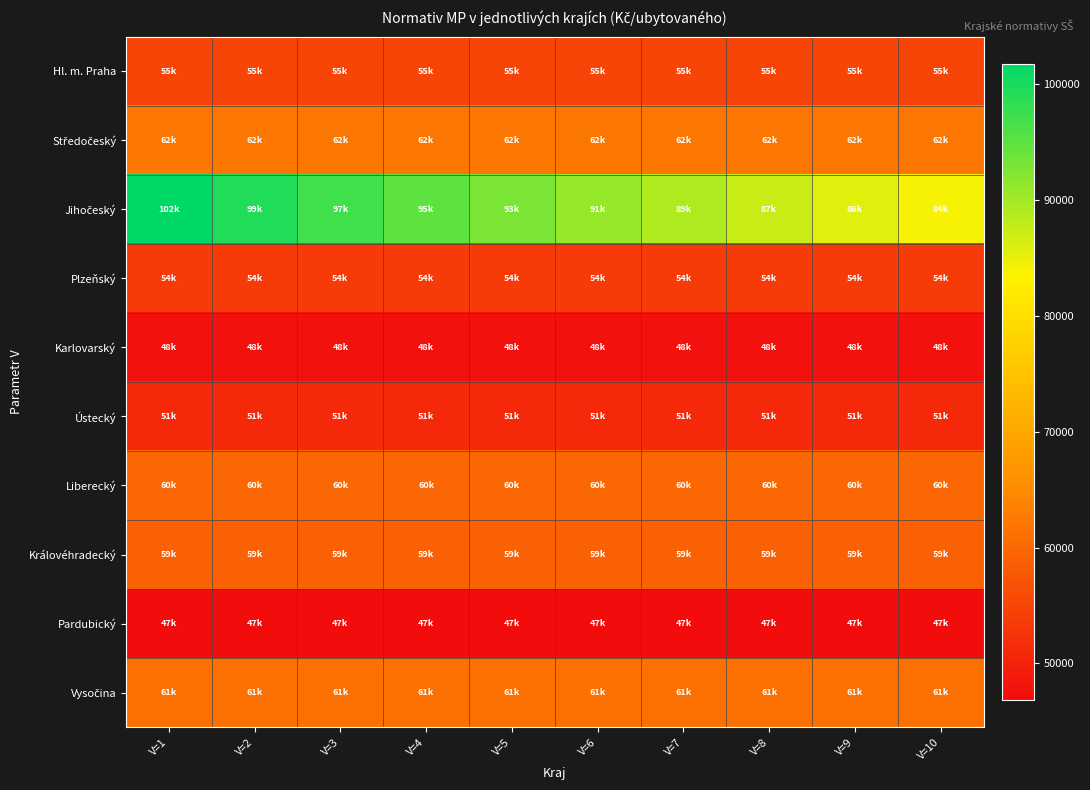

At how many categories does at least one series exceed 71748?

10